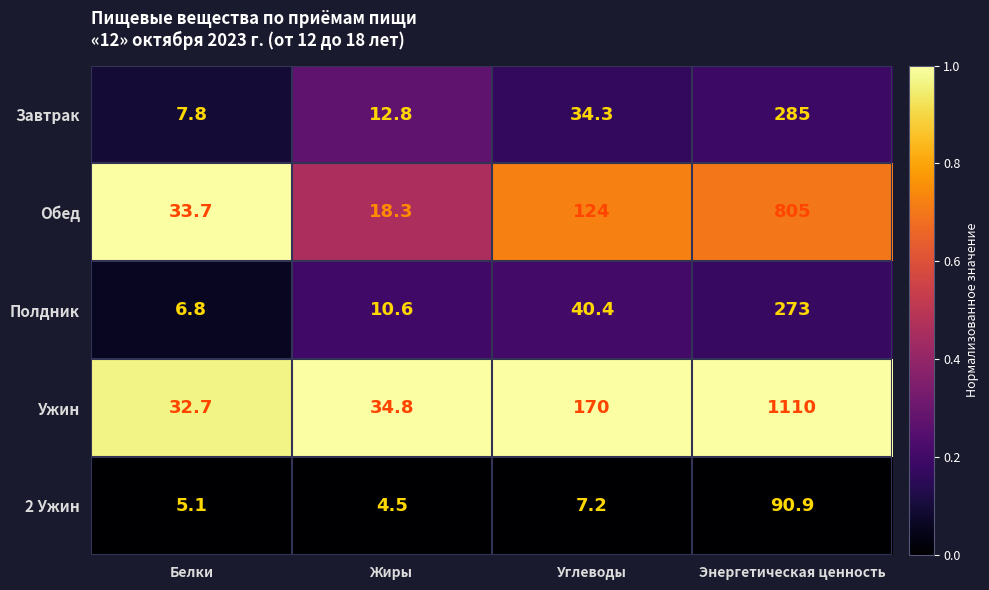

Which category has the lowest value across all series?

Жиры